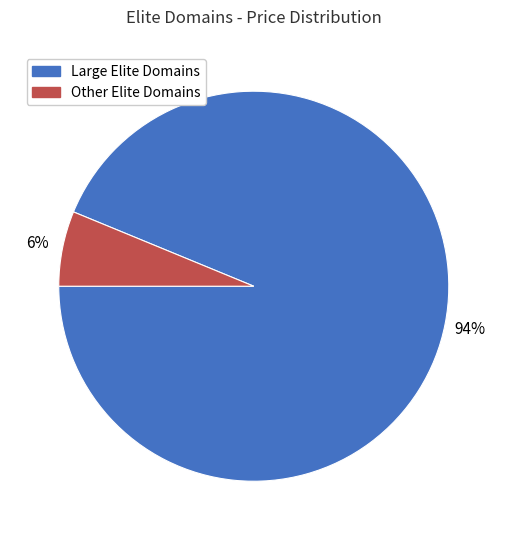

To the nearest percent, what portion does Large Elite Domains represent?

94%